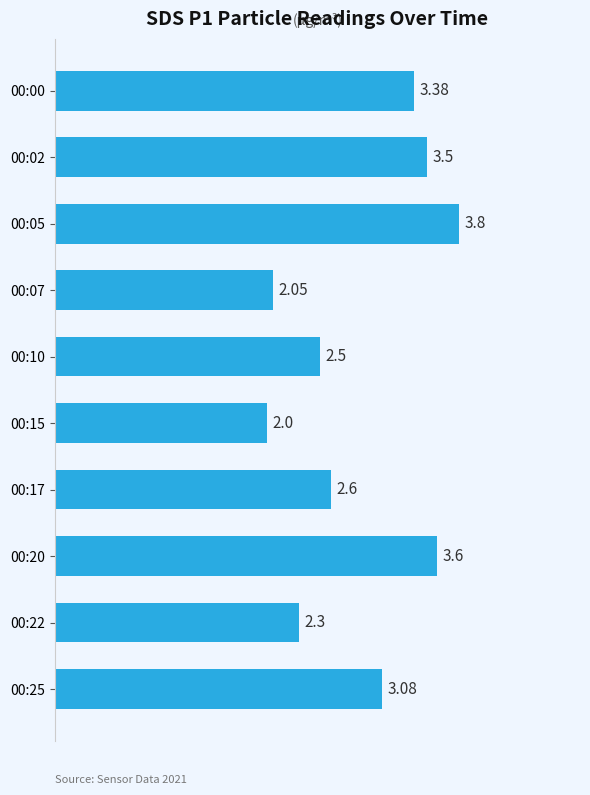

What is the difference between the maximum and minimum values?

1.8